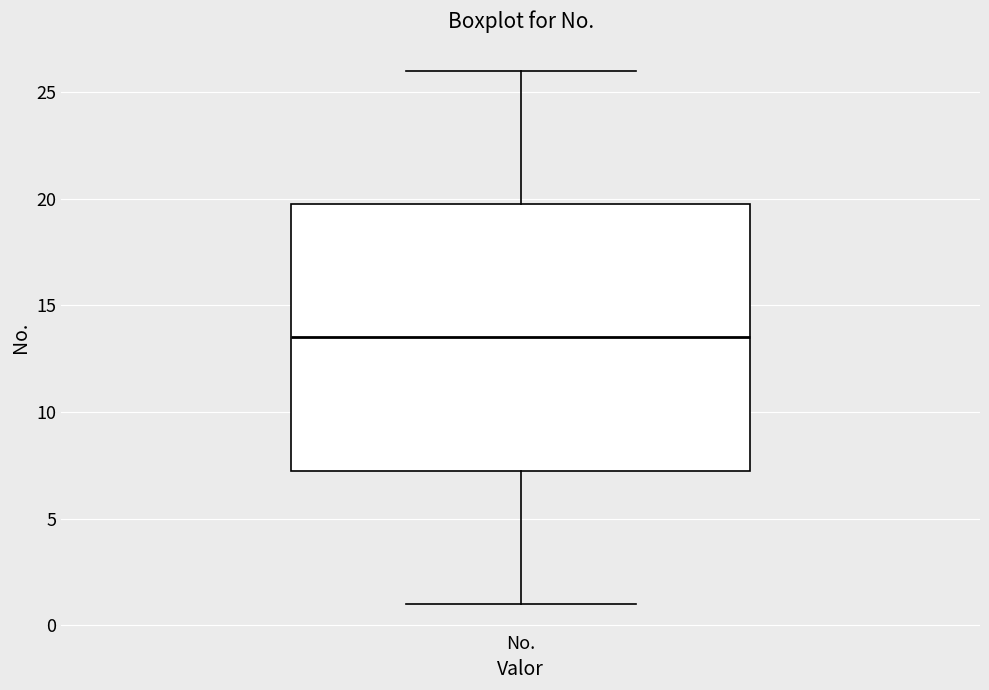

Where does the lower whisker of the box for No. end on the y-axis? The values are not printed on the chart, so give them approximately, as read against the axis.

1.0